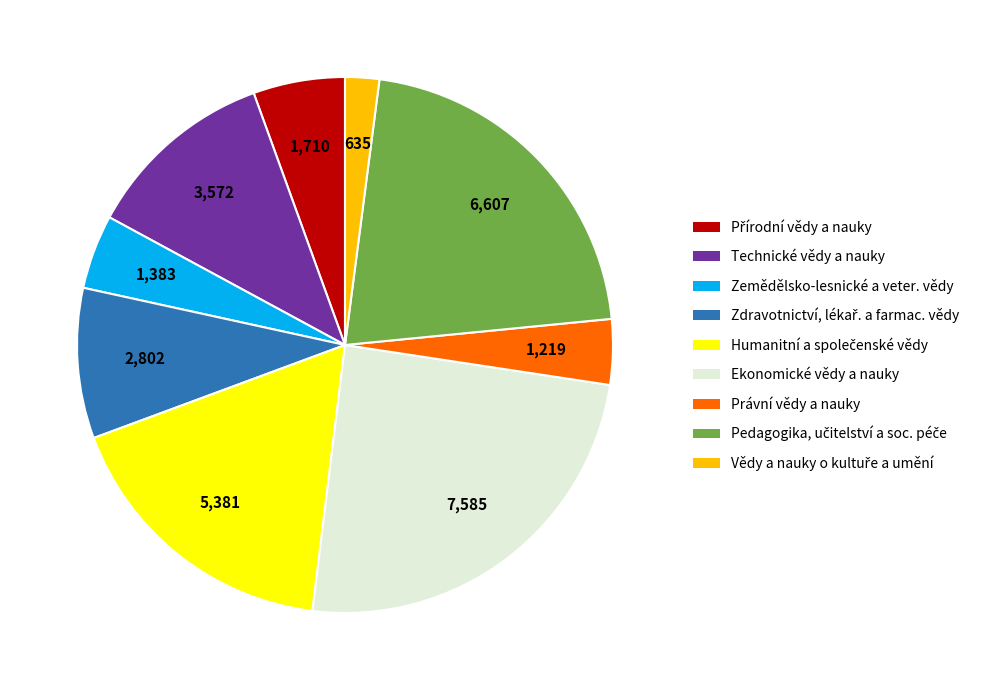

How many segments does this pie chart have?

9